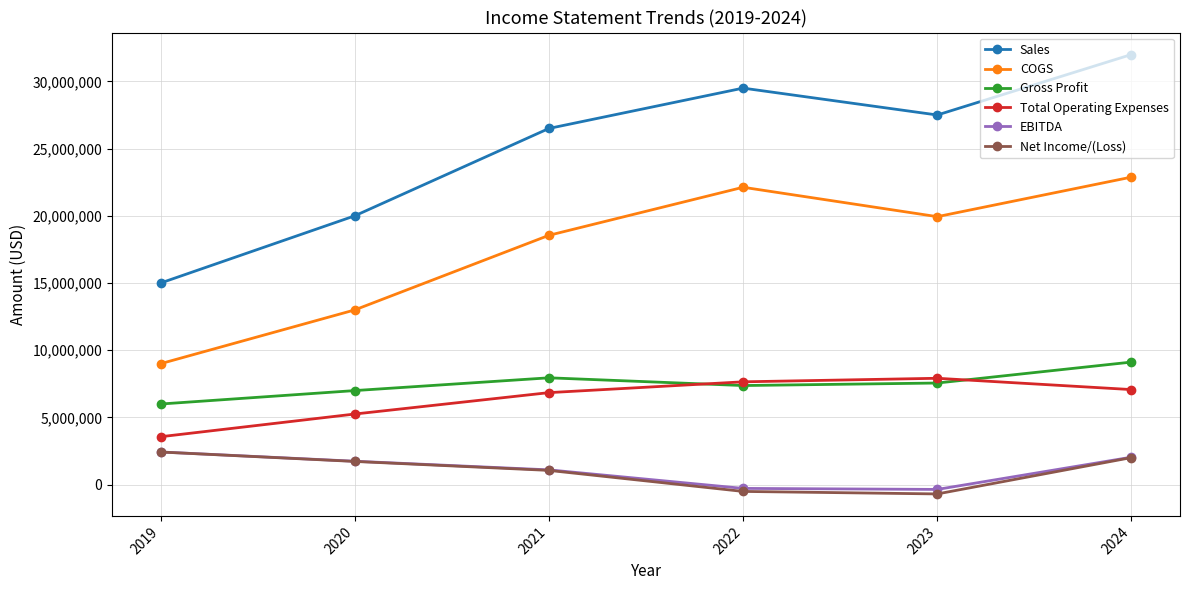

What are all the series names shown in the legend?

Sales, COGS, Gross Profit, Total Operating Expenses, EBITDA, Net Income/(Loss)